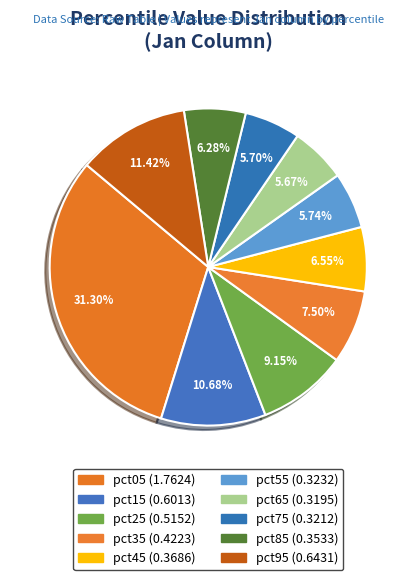

The pct15 slice represents 26% of the pie. True or false?

False